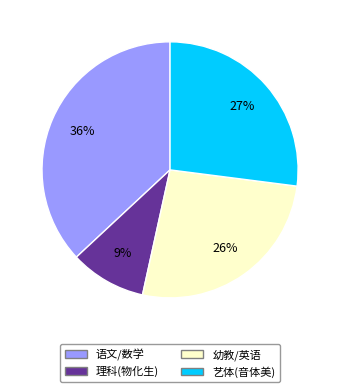

Is there any slice that represents more than half of the pie?

No